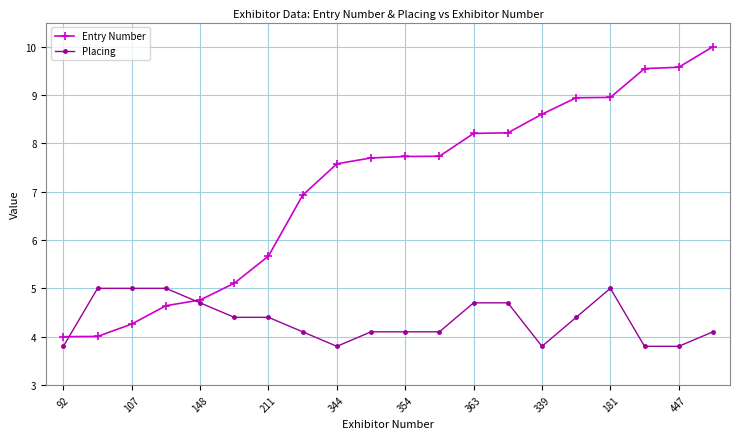

What is the smallest value displayed?

3.8